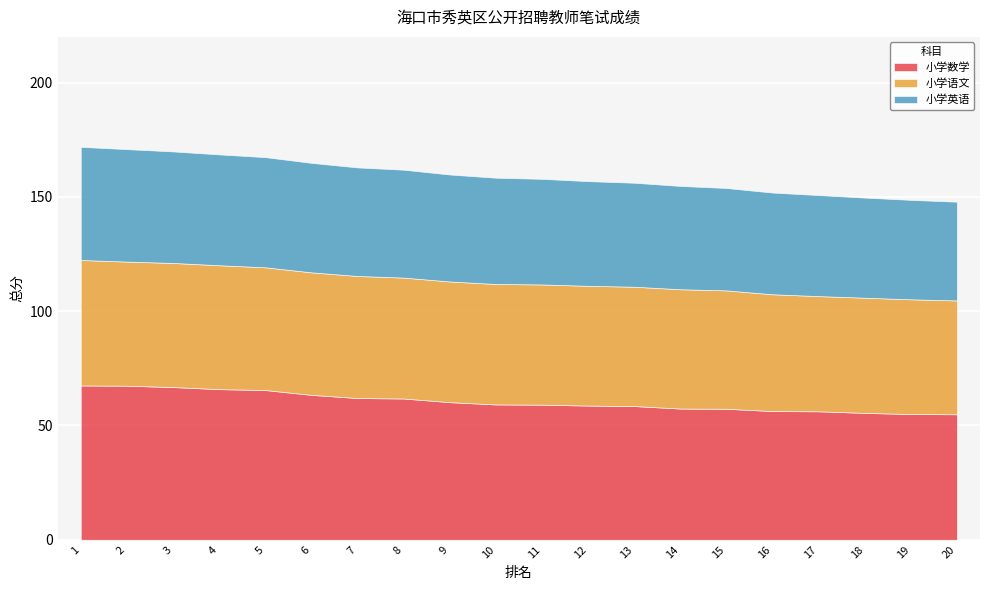

True or false: 小学语文 has a value of 51.8 at 15.

True